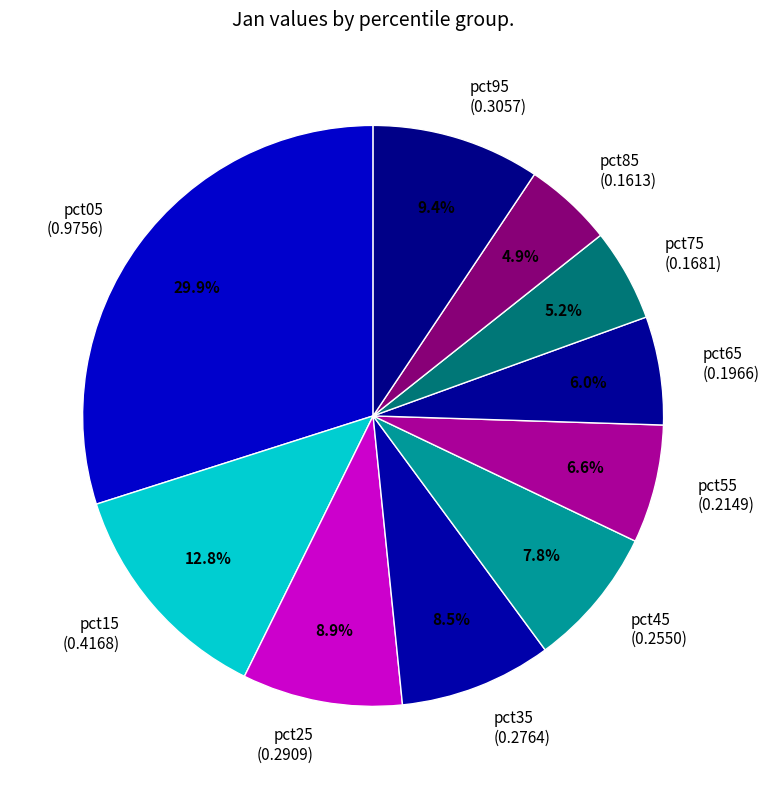

To the nearest percent, what is the average slice percentage?

10%